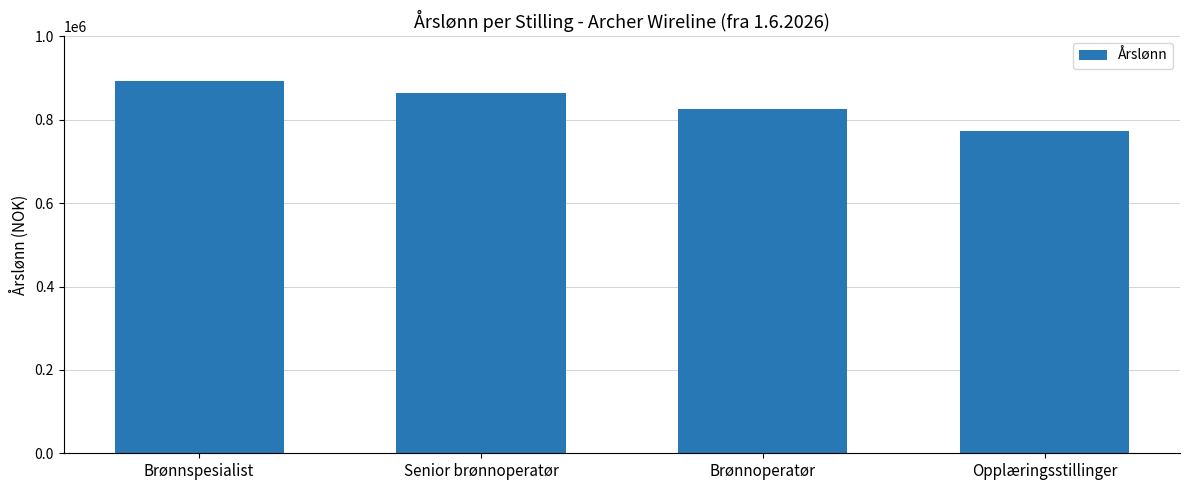

How many series are shown in this chart?

1